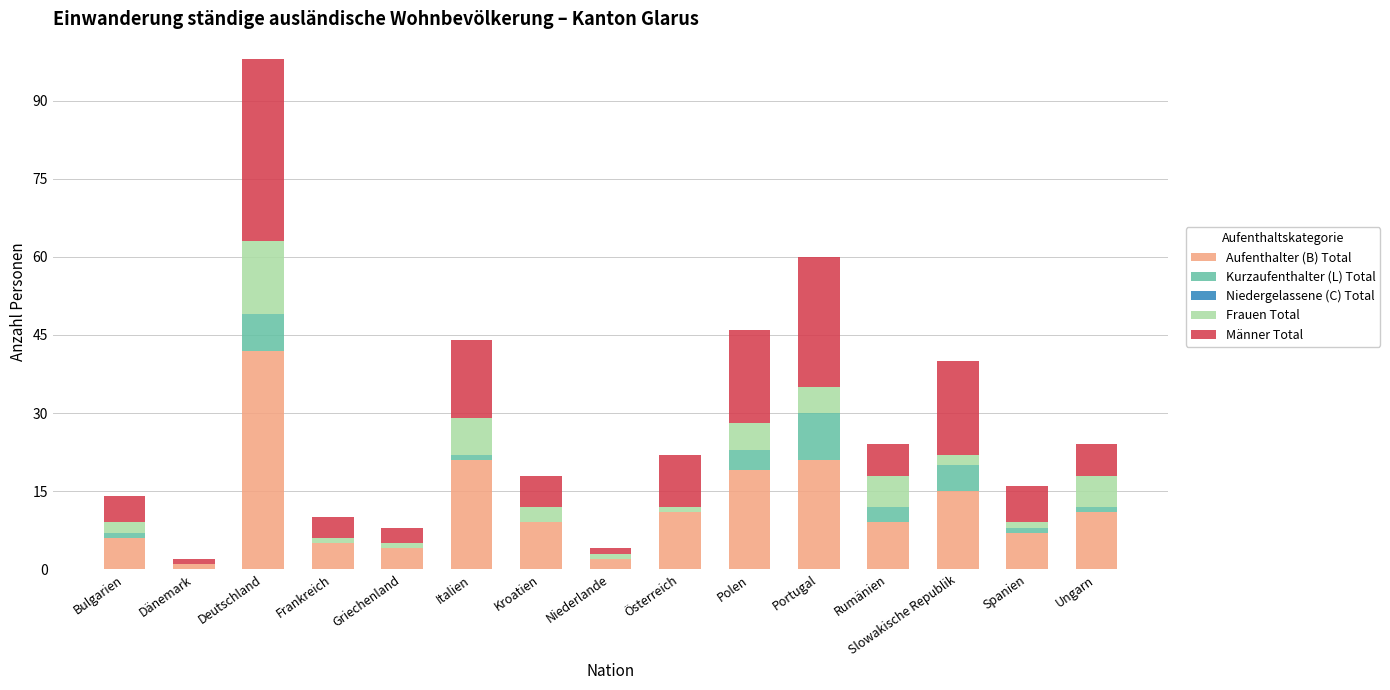

At which category is the sum across all series the highest?

Deutschland